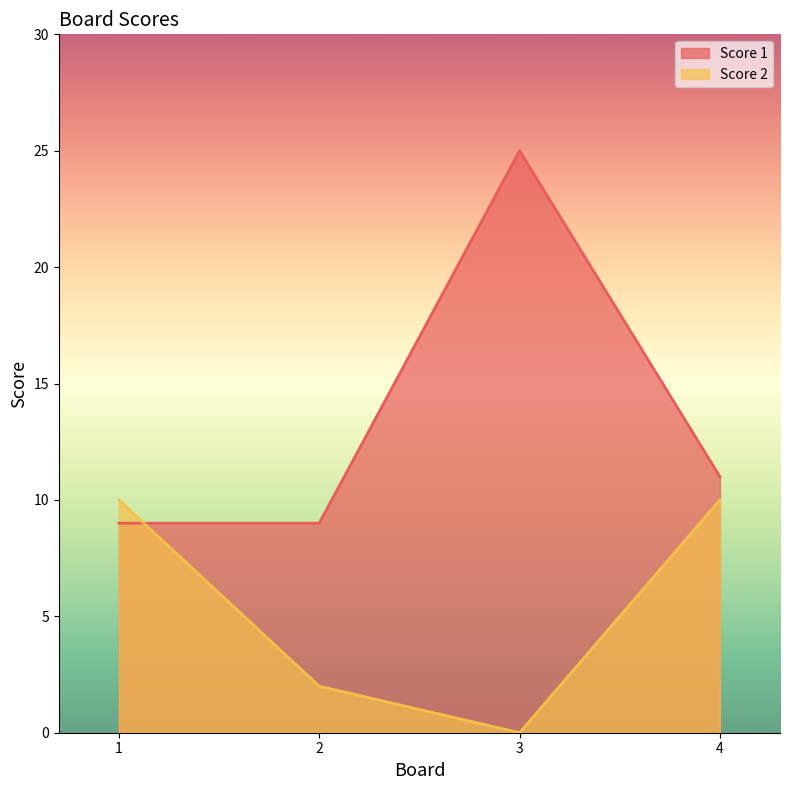

What is the difference between the Score 1 values at 3 and 2?

16